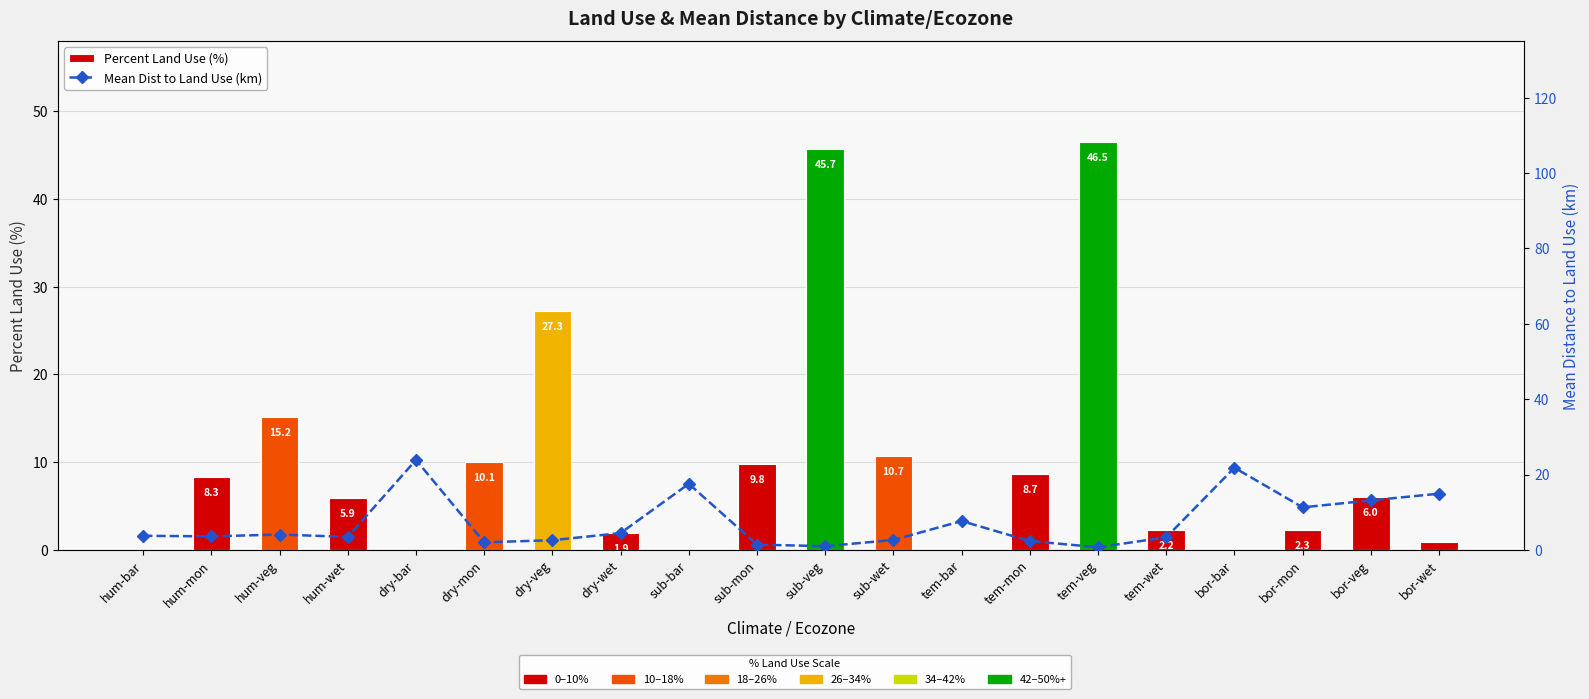

What is the value of the Mean Dist to Land Use (km) bar at the 5th from the left?

23.9